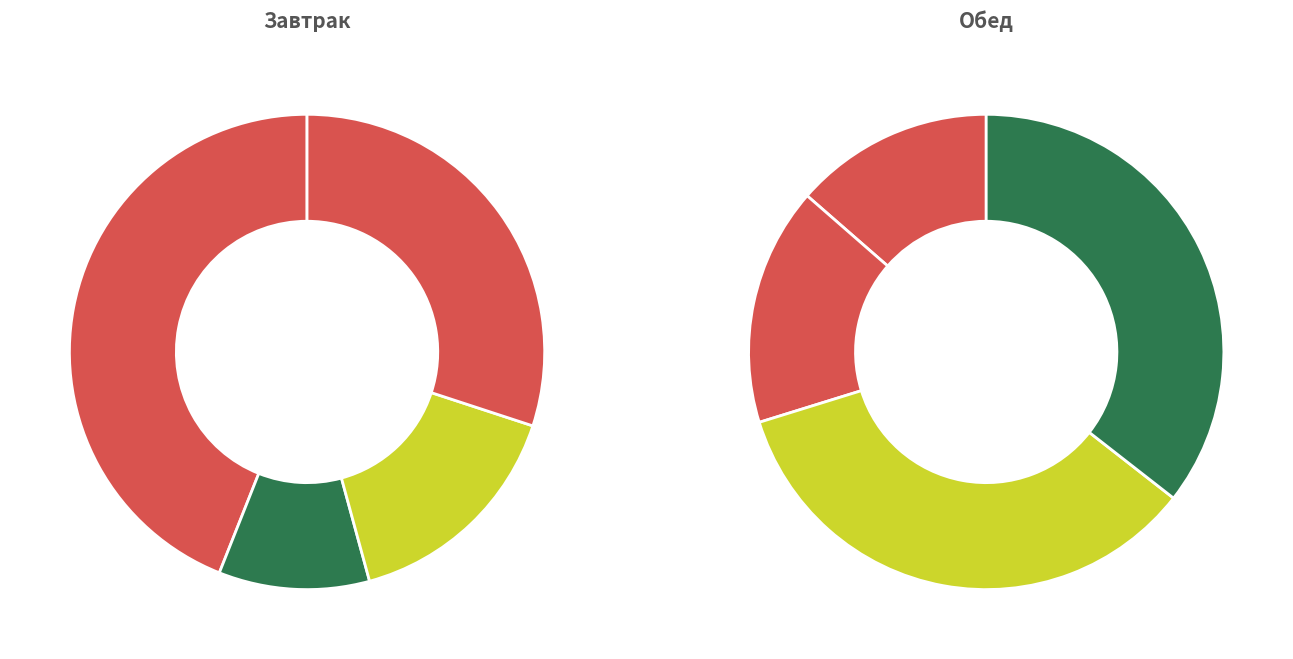

Is it true that гор.блюдо is 32% of the pie?

False